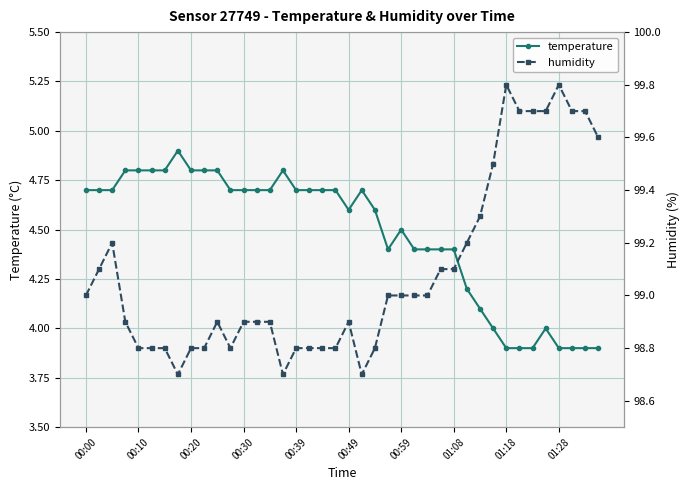

True or false: temperature has a value of 4.5 at 00:59.

True